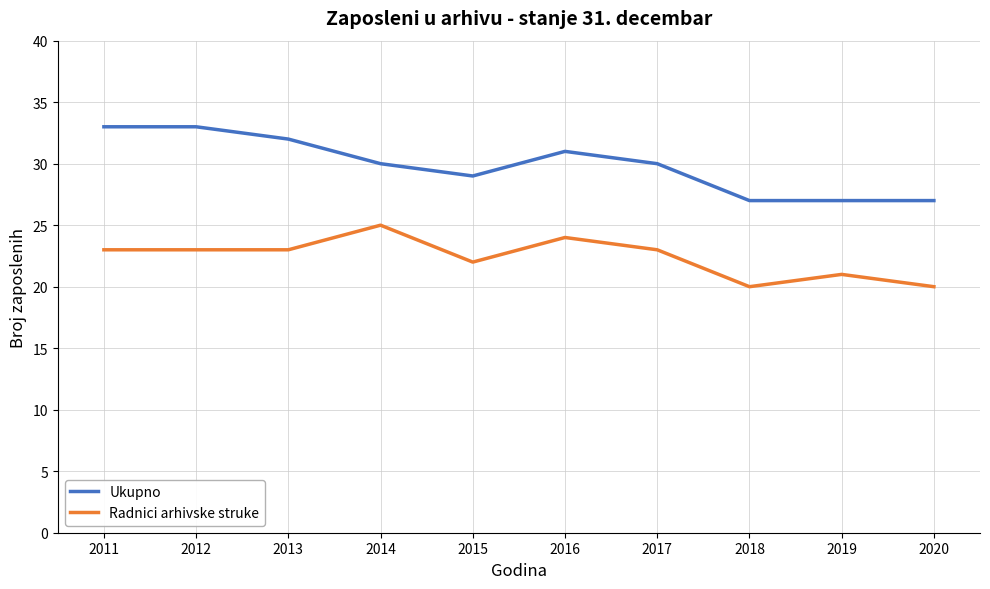

What is the sum of all Radnici arhivske struke values?

224